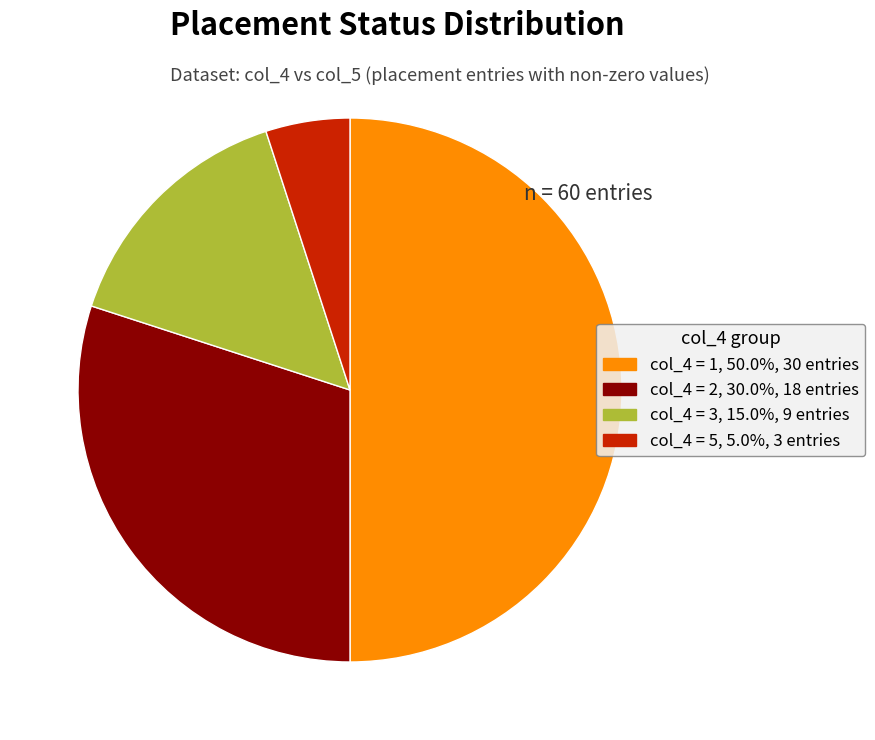

How many slices are in this pie chart?

4